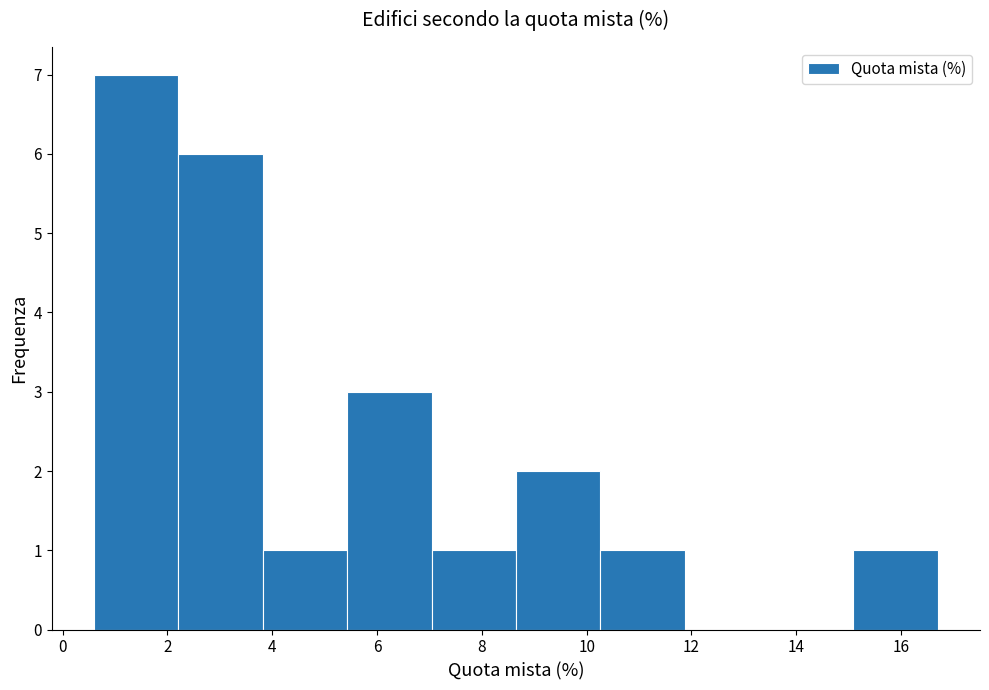

Reading left to right, list every bar in this chart as the range it spans on the x-axis followed by its height. Neither the bar edges nor the heights are printed on the chart, so give them approximately, as read against the axes.

0.6 to 2.2: 7
2.2 to 3.8: 6
3.8 to 5.4: 1
5.4 to 7.0: 3
7.0 to 8.6: 1
8.6 to 10.2: 2
10.2 to 11.8: 1
11.8 to 13.4: 0
13.4 to 15.0: 0
15.0 to 16.8: 1